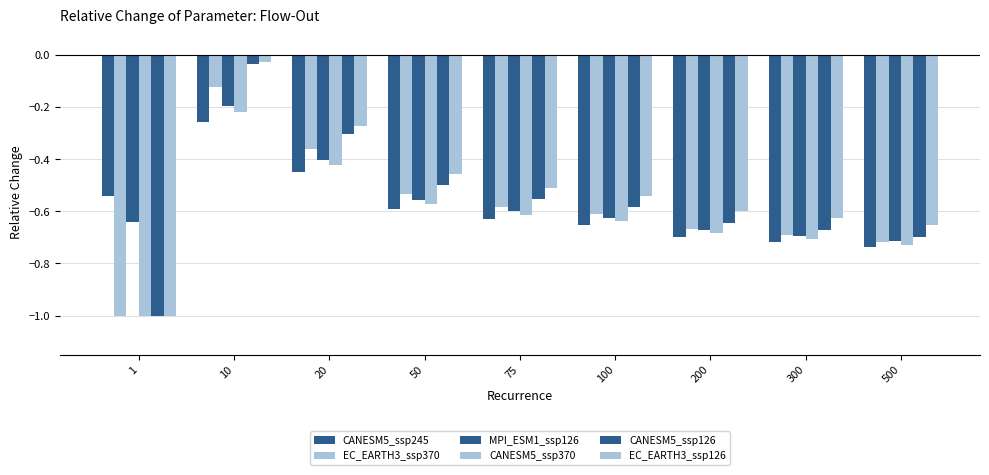

Reading left to right, transcribe all the data shown in this chart.

CANESM5_ssp245: -0.5	-0.3	-0.5	-0.6	-0.6	-0.7	-0.7	-0.7	-0.7
EC_EARTH3_ssp370: -1.0	-0.1	-0.4	-0.5	-0.6	-0.6	-0.7	-0.7	-0.7
MPI_ESM1_ssp126: -0.6	-0.2	-0.4	-0.6	-0.6	-0.6	-0.7	-0.7	-0.7
CANESM5_ssp370: -1.0	-0.2	-0.4	-0.6	-0.6	-0.6	-0.7	-0.7	-0.7
CANESM5_ssp126: -1.0	-0.0	-0.3	-0.5	-0.6	-0.6	-0.6	-0.7	-0.7
EC_EARTH3_ssp126: -1.0	-0.0	-0.3	-0.5	-0.5	-0.5	-0.6	-0.6	-0.7